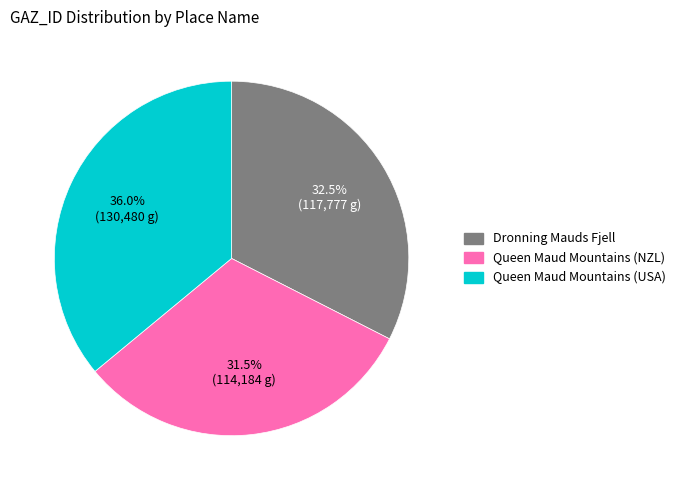

Rank the categories by value from lowest to highest.

Queen Maud Mountains (NZL), Dronning Mauds Fjell, Queen Maud Mountains (USA)